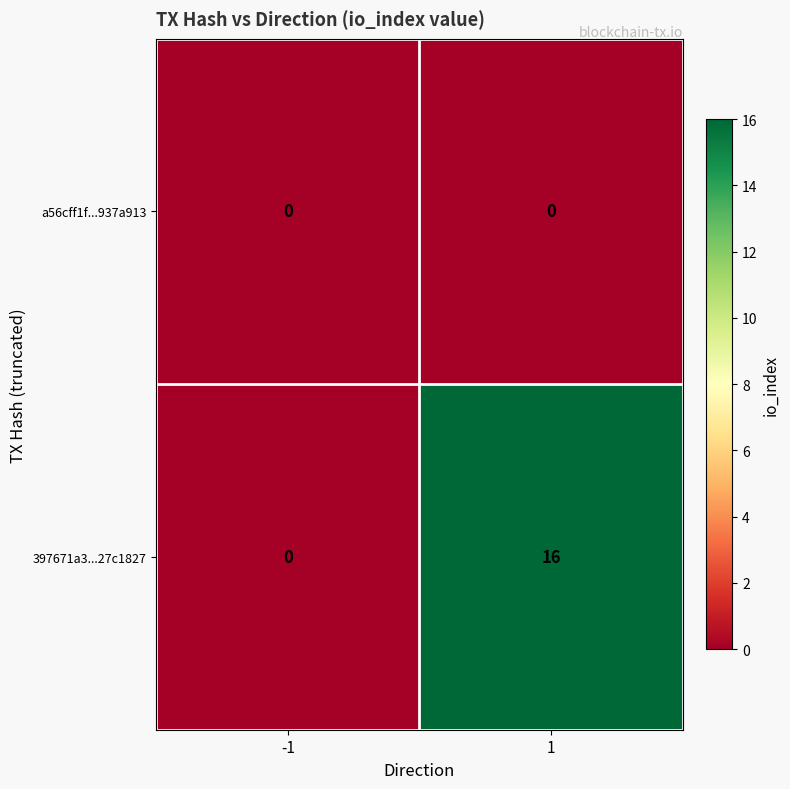

The value of a56cff1f...937a913 at -1 is 0. True or false?

True